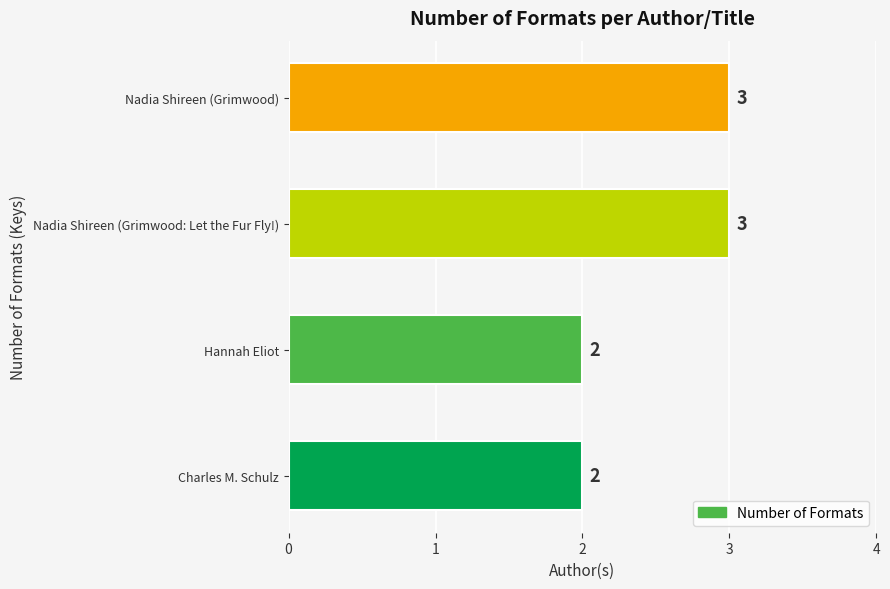

Count the number of data series in this chart.

1